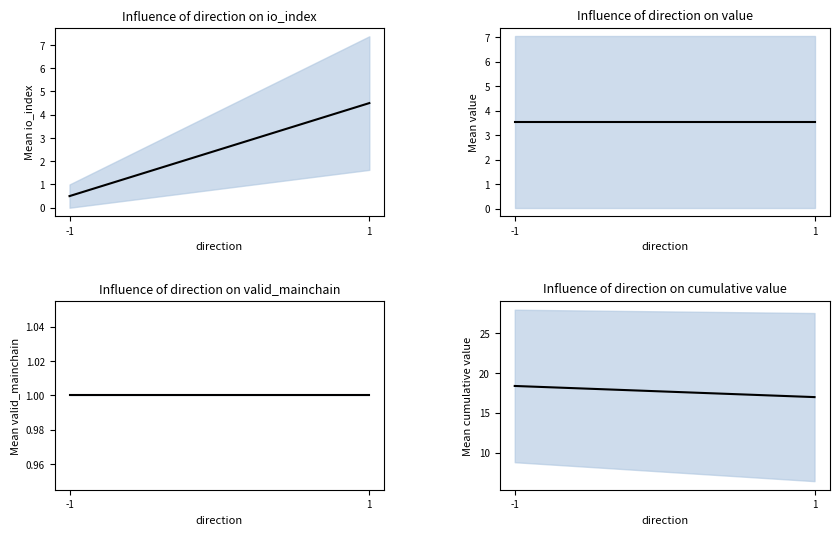

Does the chart have visible grid lines?

No